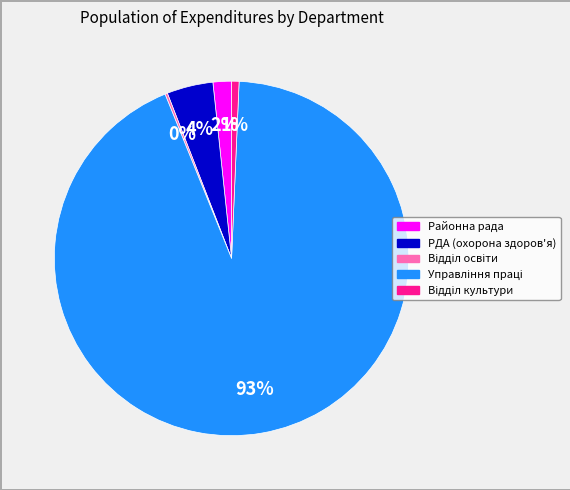

Is there any slice that represents more than half of the pie?

Yes